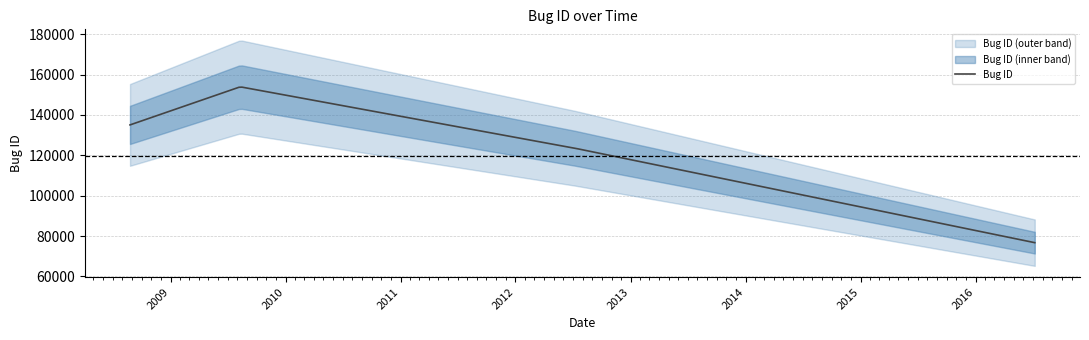

What is the maximum value for Bug ID?

153770.9